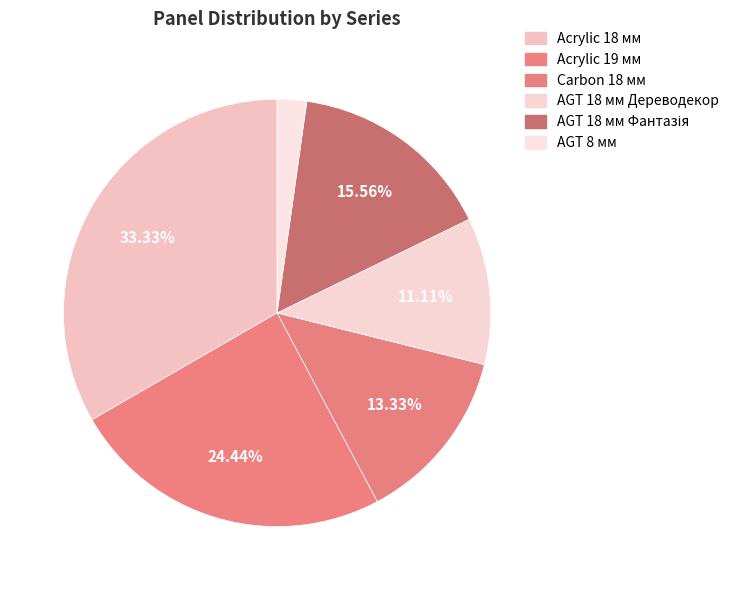

What percentage is the Carbon 18 мм slice, to the nearest percent?

13%